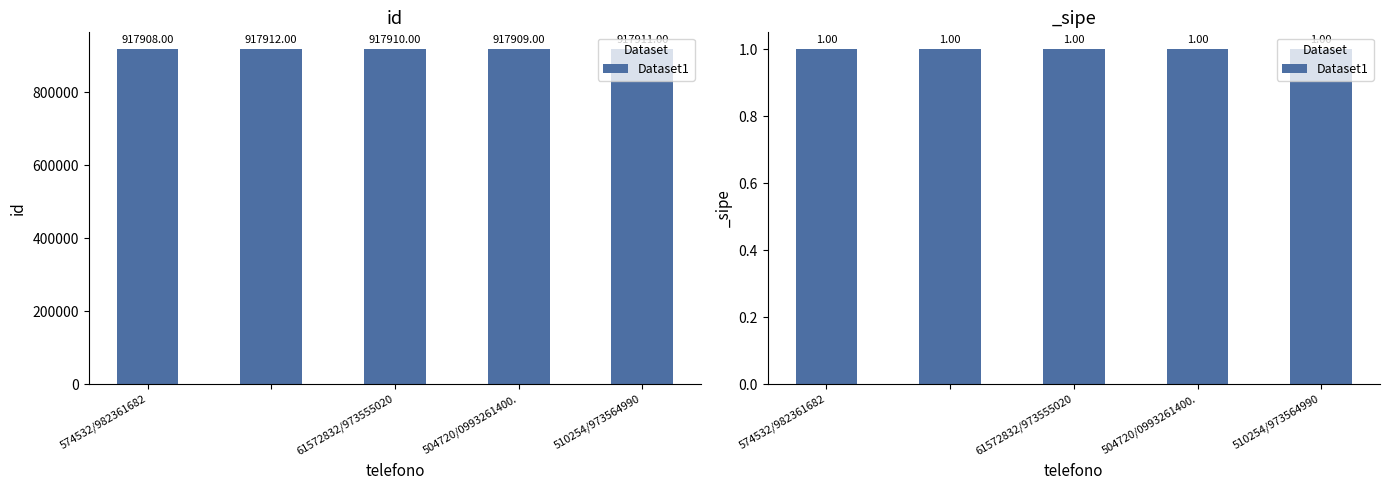

What is the difference between the values at 510254/973564990 and ?

1